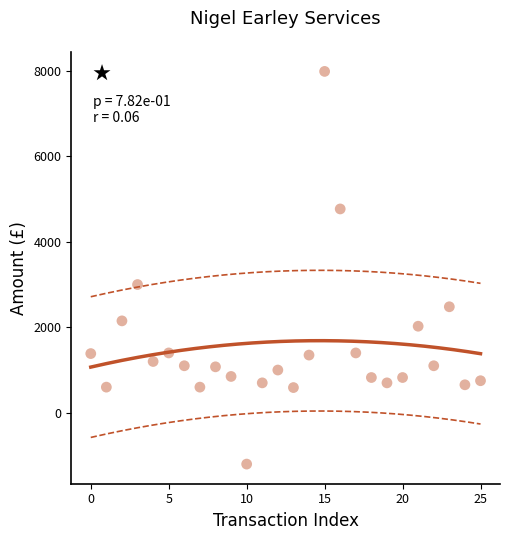

What Y value in the scatter plot is closest to 3392?

3000.0